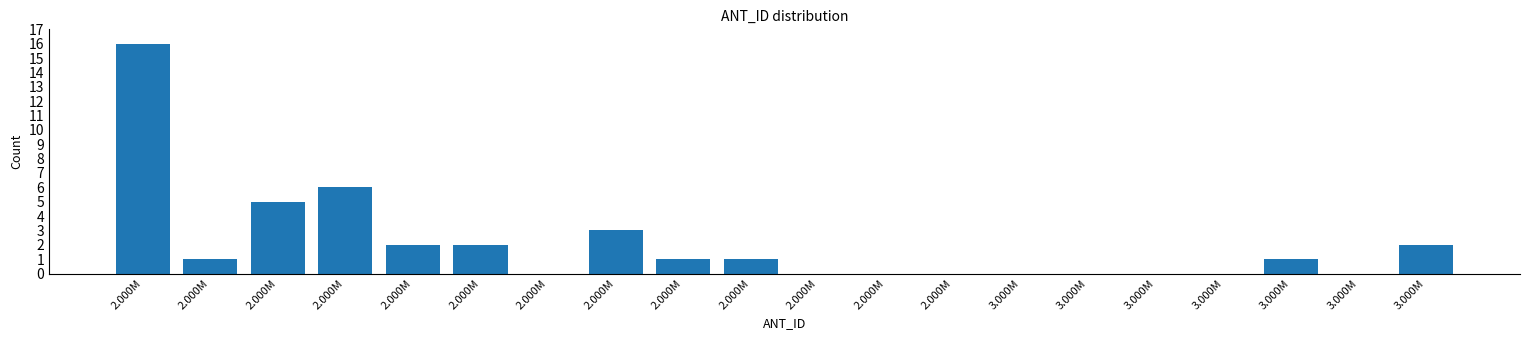

How many distinct data groups are displayed?

1